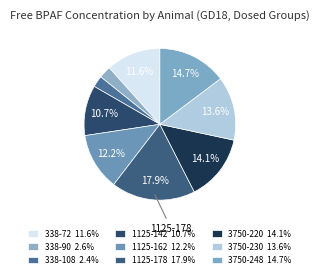

How many segments does this pie chart have?

9